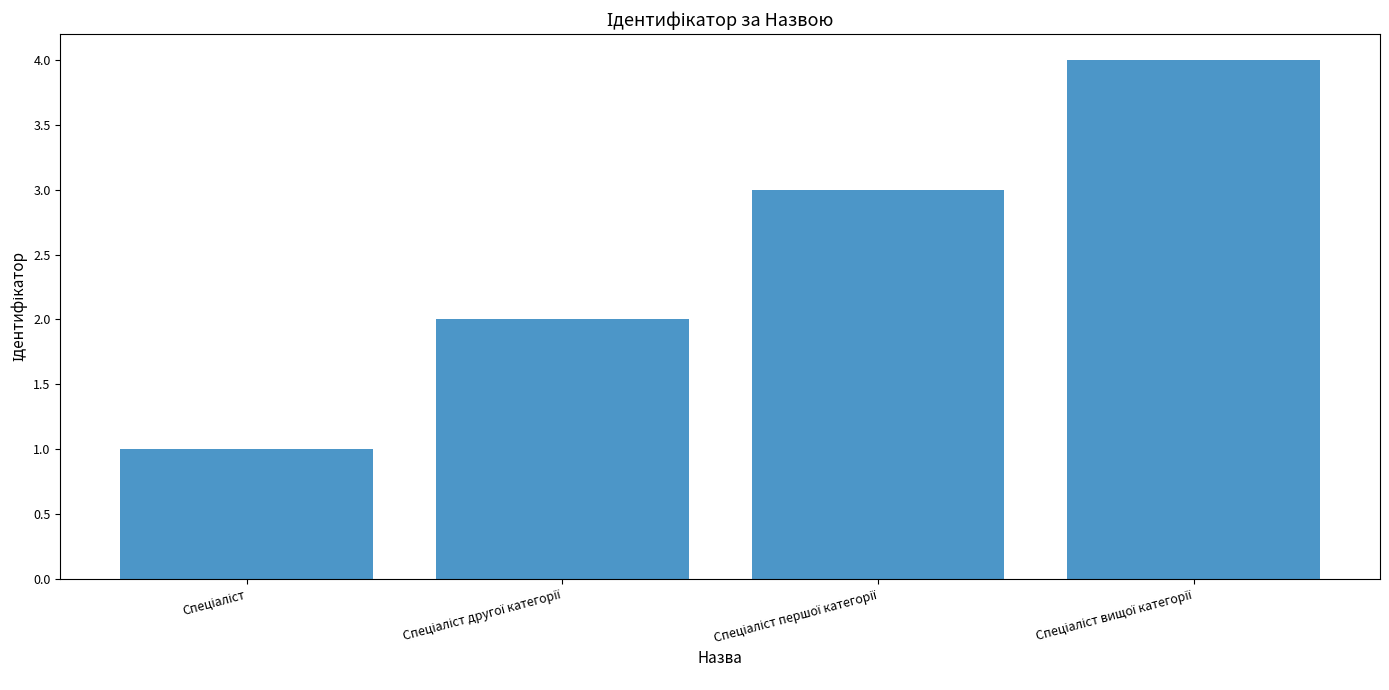

What is the difference between the maximum and minimum values?

3